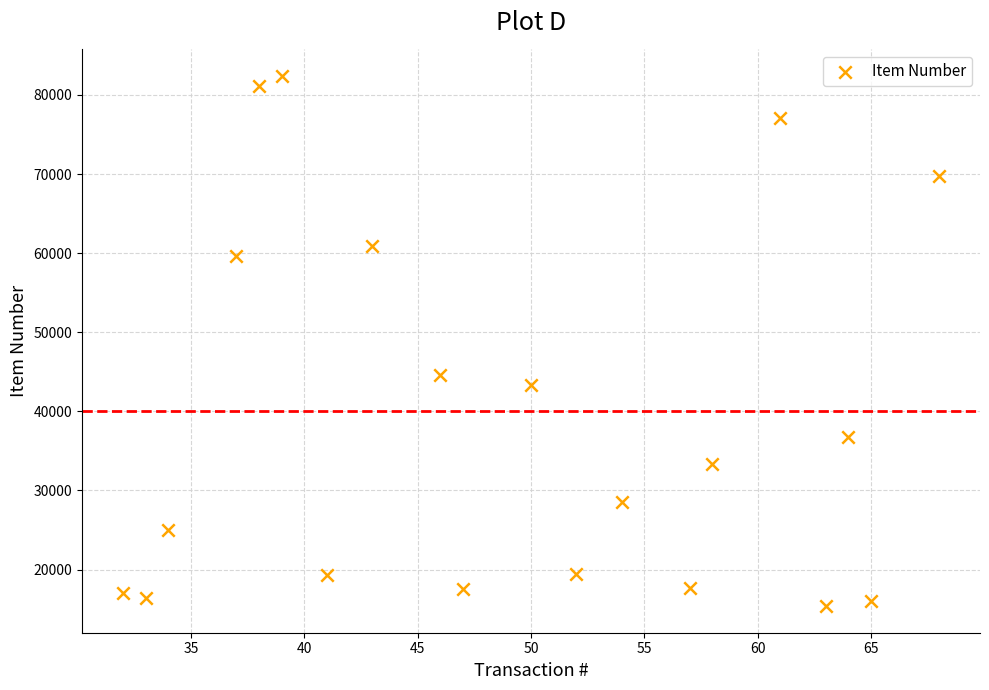

What is the range of Y values (max minus min)?

67040